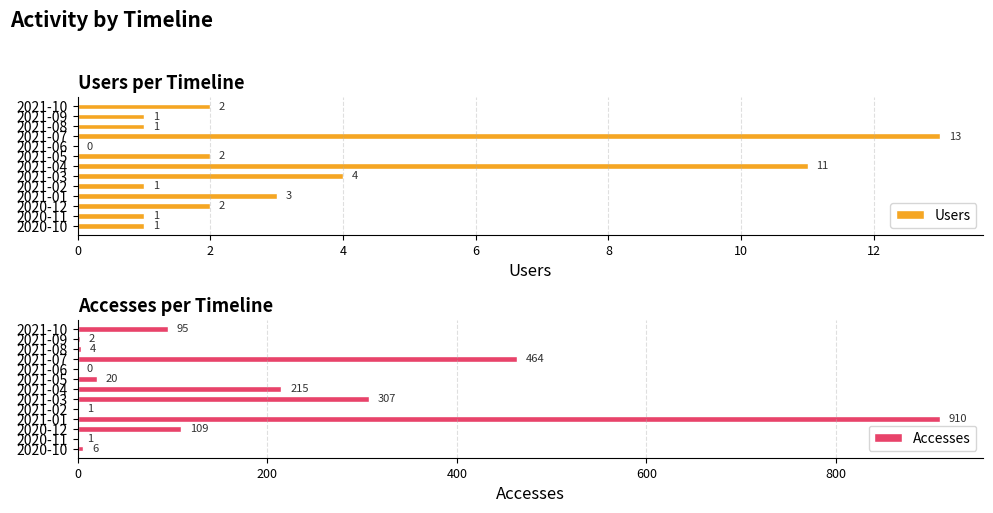

Rank the series by their maximum value, from highest to lowest.

Accesses, Users